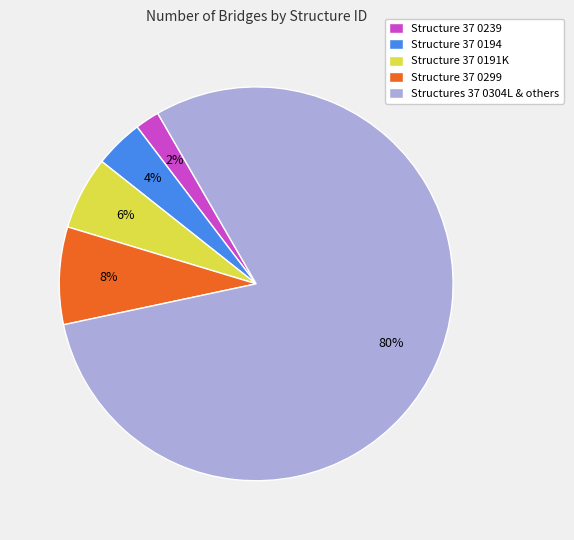

Approximately how many times larger is the value at Structure 37 0194 compared to Structure 37 0191K?

0.7